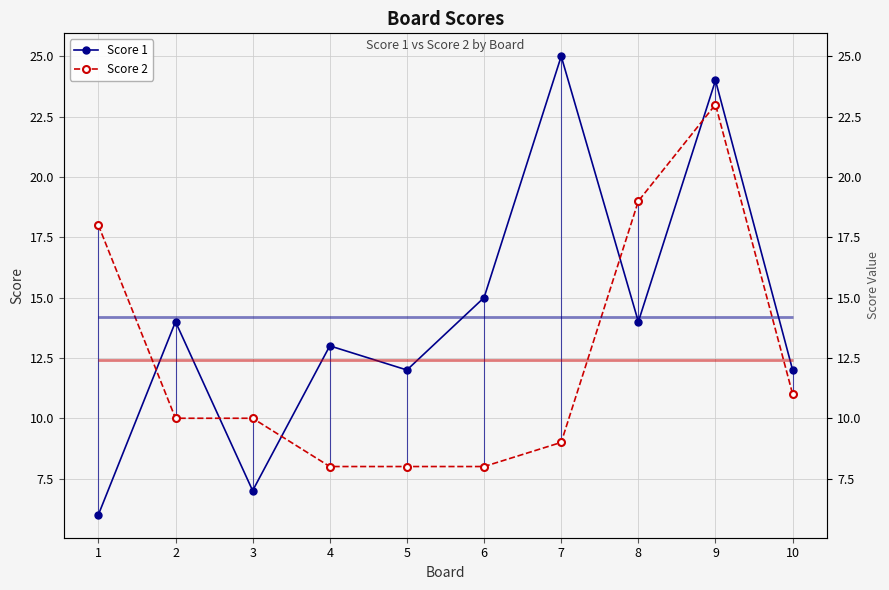

What is the average value of the Score 1 series?

14